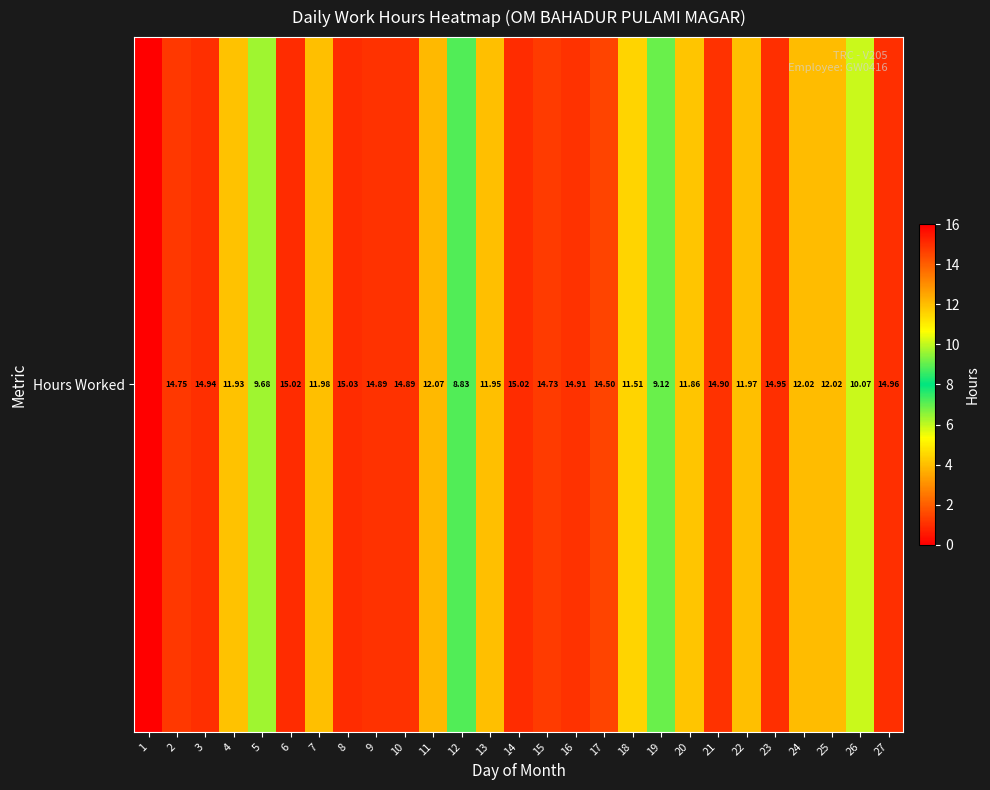

True or false: the data shows 23.0 at 17.

False